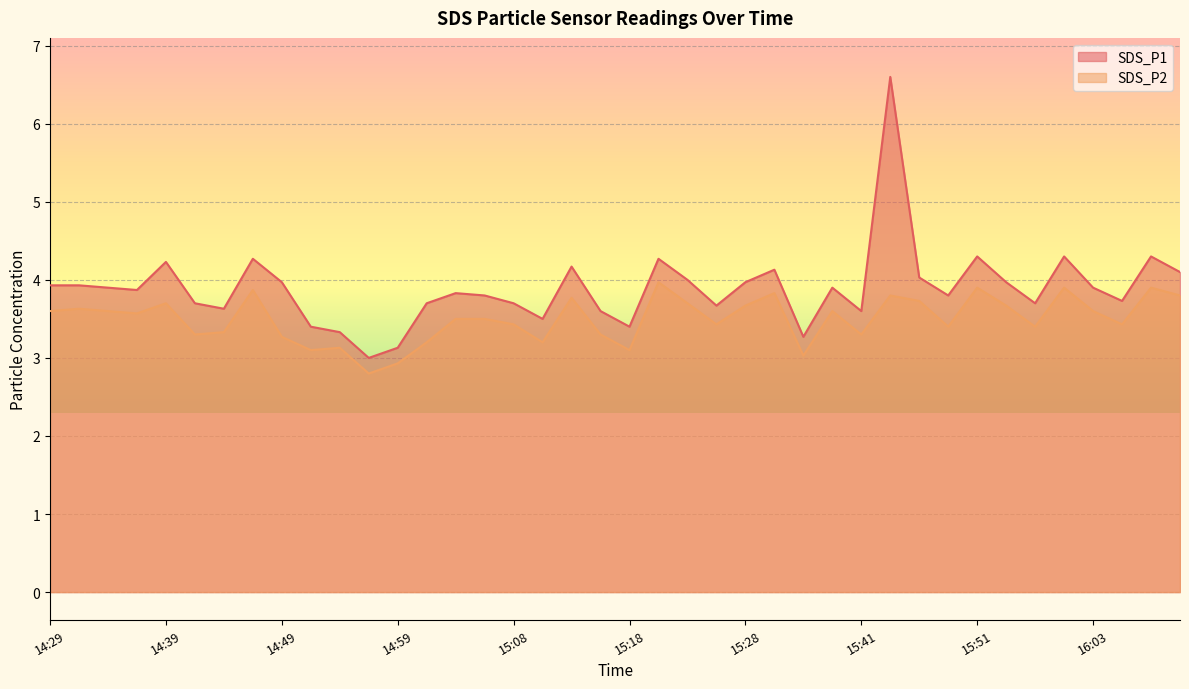

True or false: SDS_P1 and SDS_P2 intersect in this chart.

False